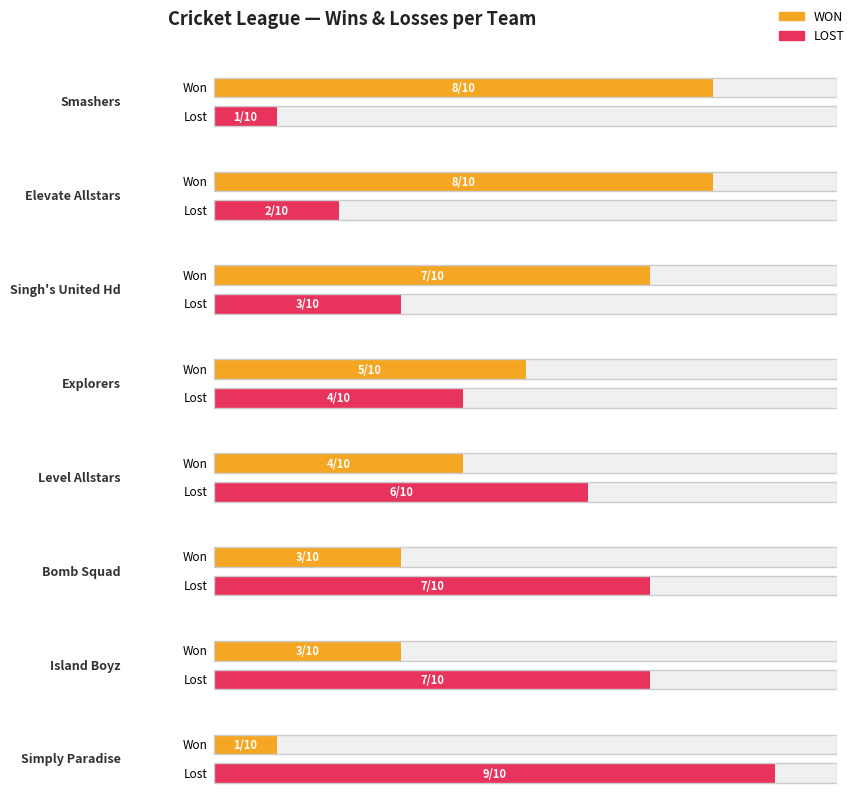

What is the difference between the second highest and second lowest values in the LOST series?

5